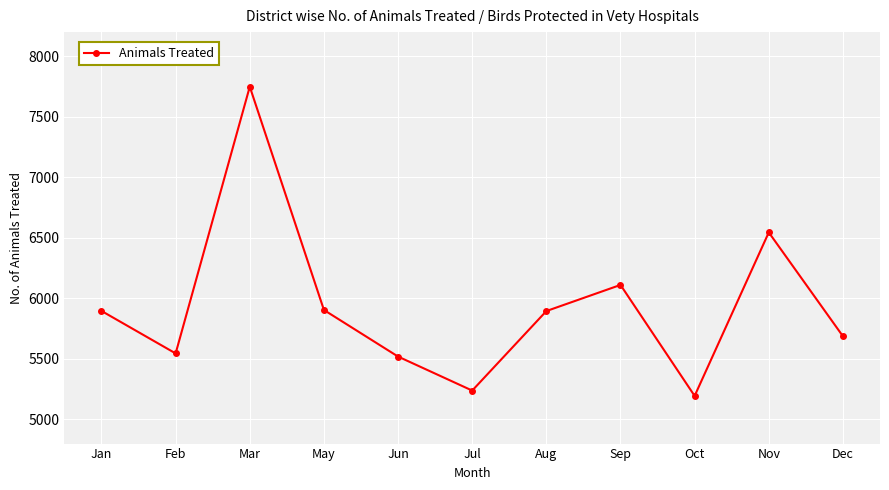

Which label corresponds to the smallest value in the chart?

Oct